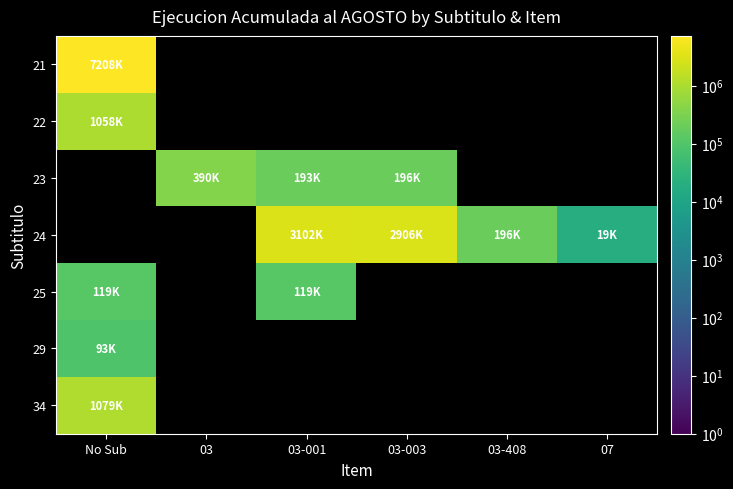

What is the spread (max minus min) of values at No Sub?

7115358.0